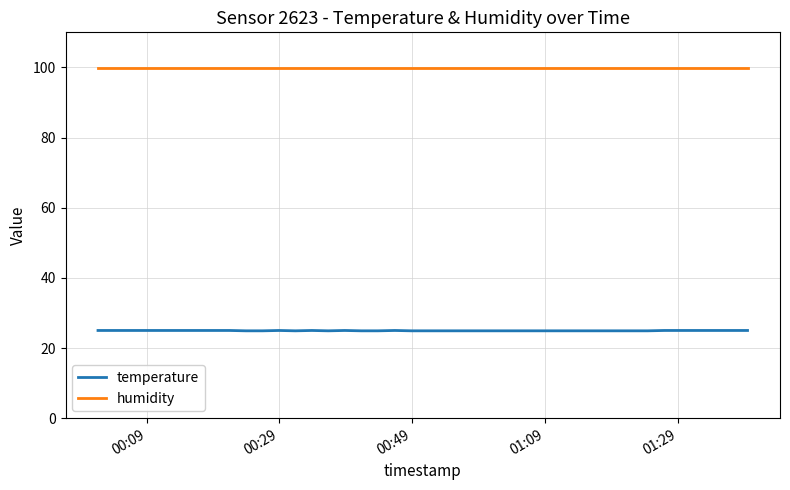

How many lines are shown in the chart?

2